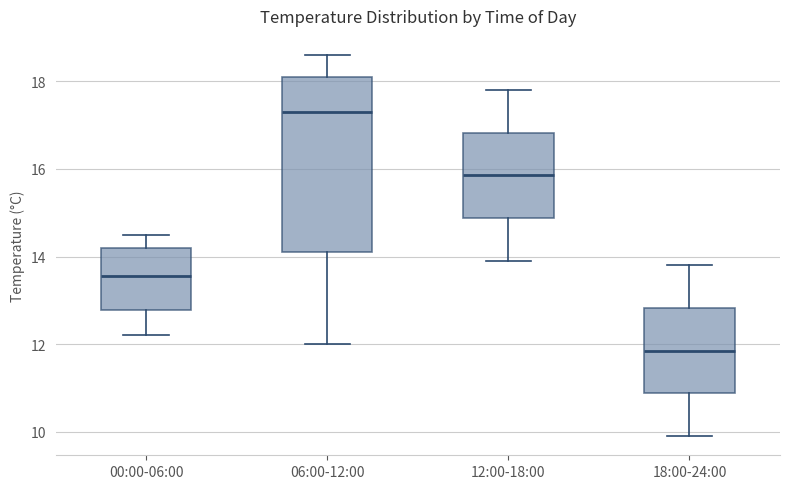

Where does the median line of the box for 00:00-06:00 sit on the y-axis? The values are not printed on the chart, so give them approximately, as read against the axis.

13.6